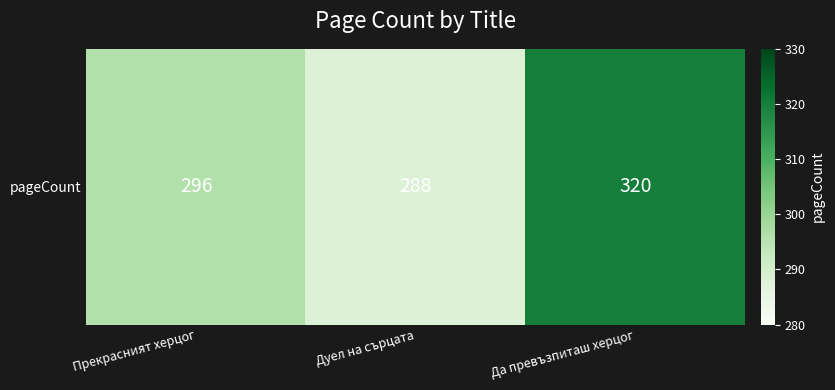

How many categories are shown in the chart?

3